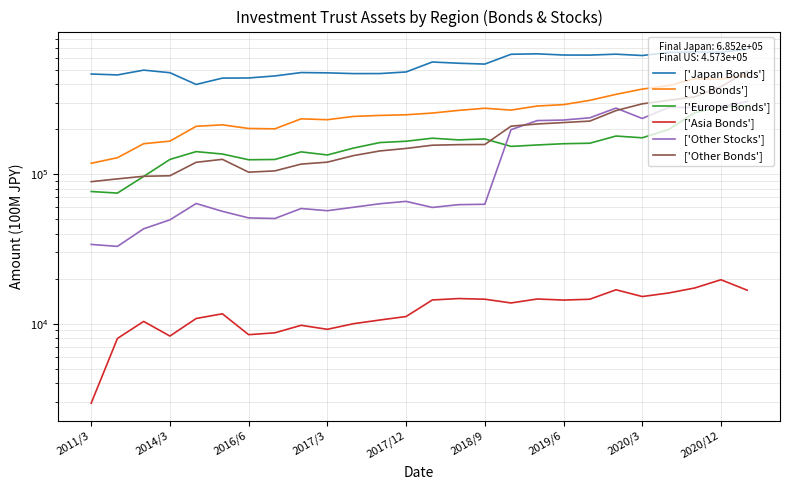

True or false: ['Europe Bonds'] and ['Asia Bonds'] cross at least once.

False